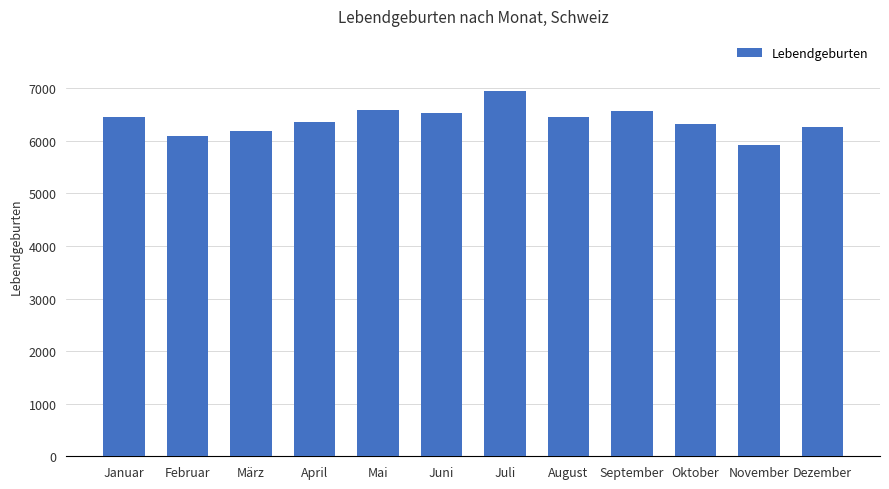

What is the difference between the maximum and minimum values?

1033